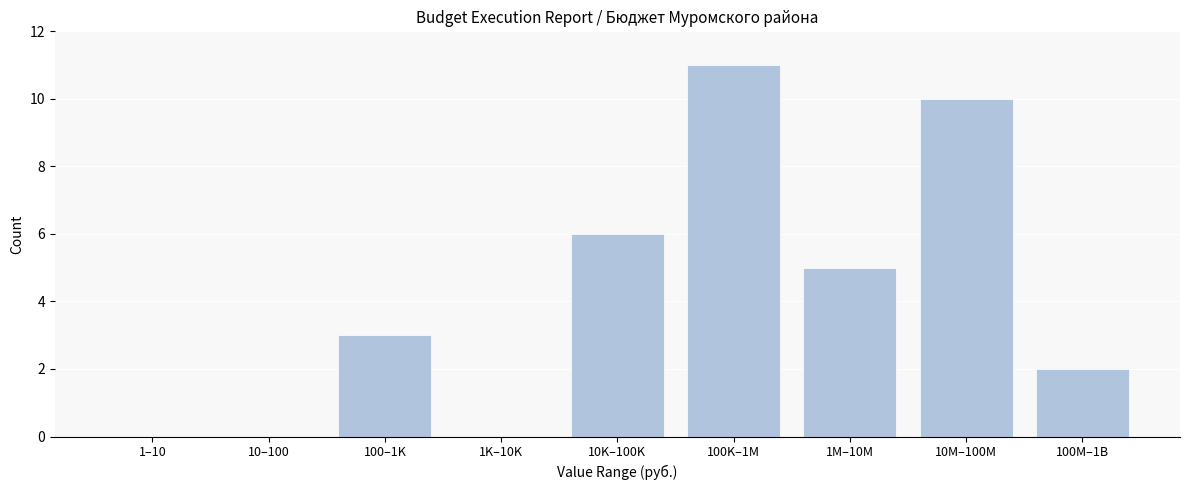

Reading left to right, transcribe all the data shown in this chart.

1–10=0	10–100=0	100–1K=3	1K–10K=0	10K–100K=6	100K–1M=11	1M–10M=5	10M–100M=10	100M–1B=2